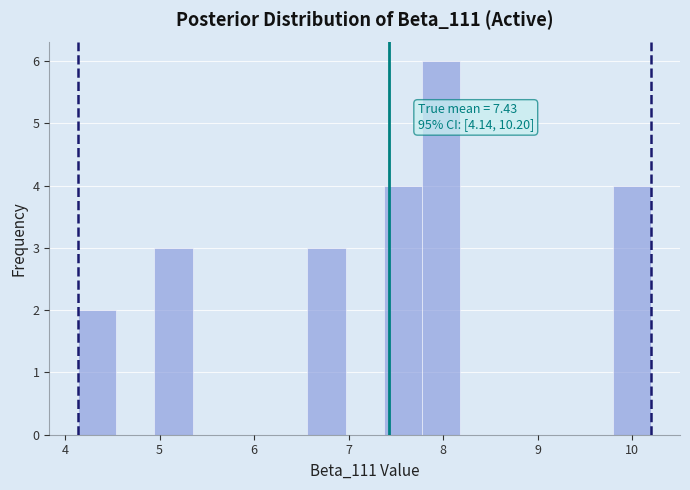

Over which range of the x-axis is the bar tallest?

7.8 to 8.2